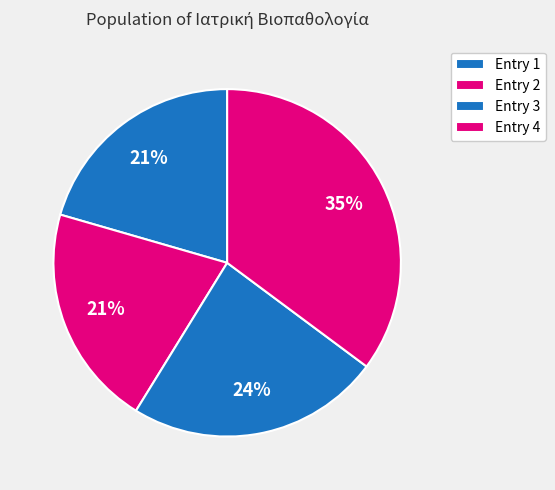

How many slices are in this pie chart?

4